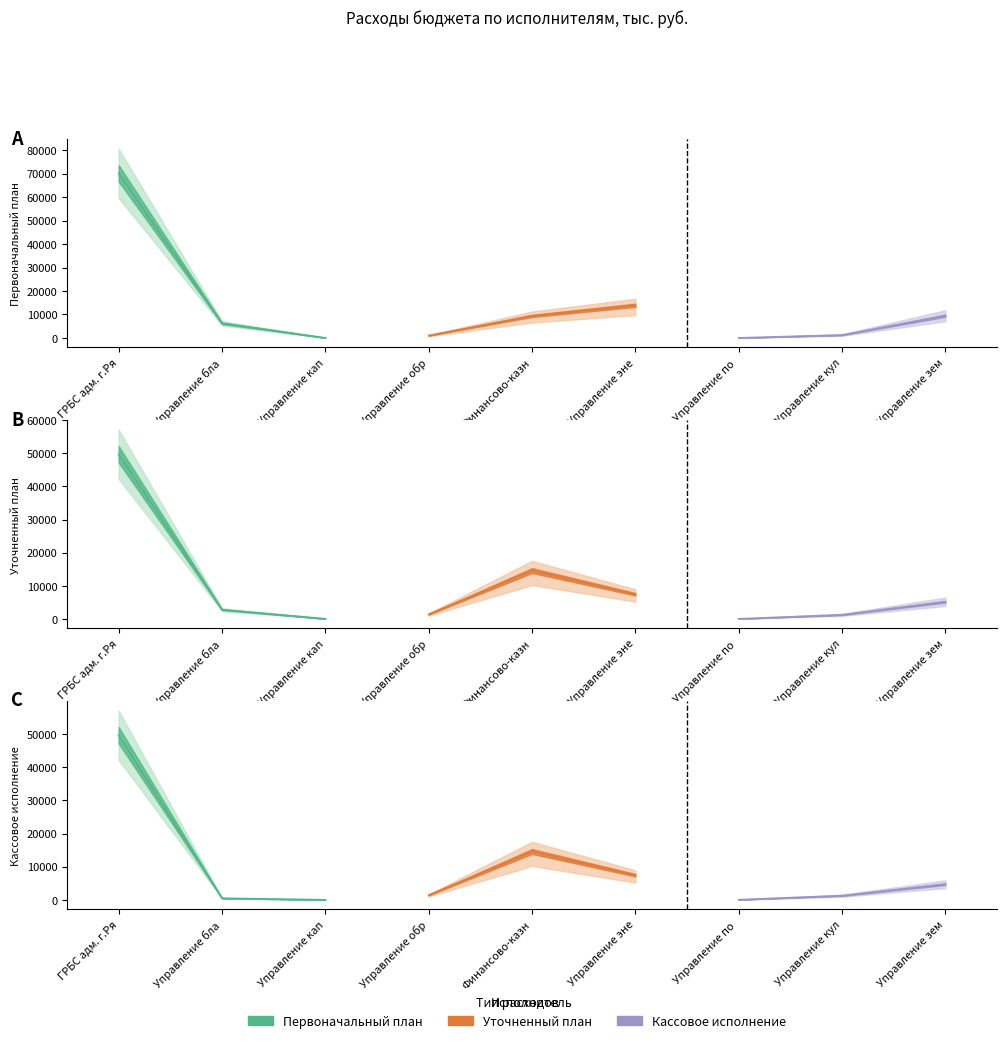

How many values in the Кассовое исполнение series are below 1400?

4